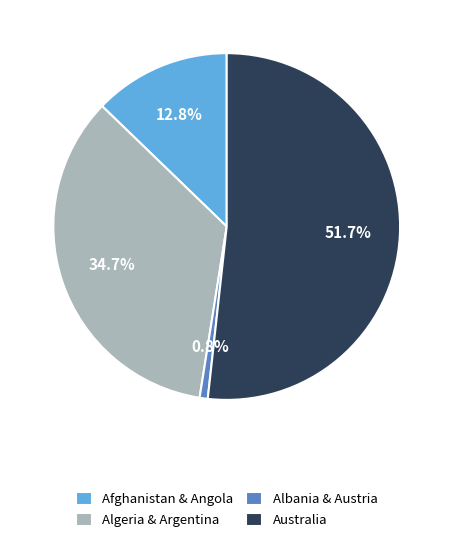

Rank the categories by value from lowest to highest.

Albania & Austria, Afghanistan & Angola, Algeria & Argentina, Australia